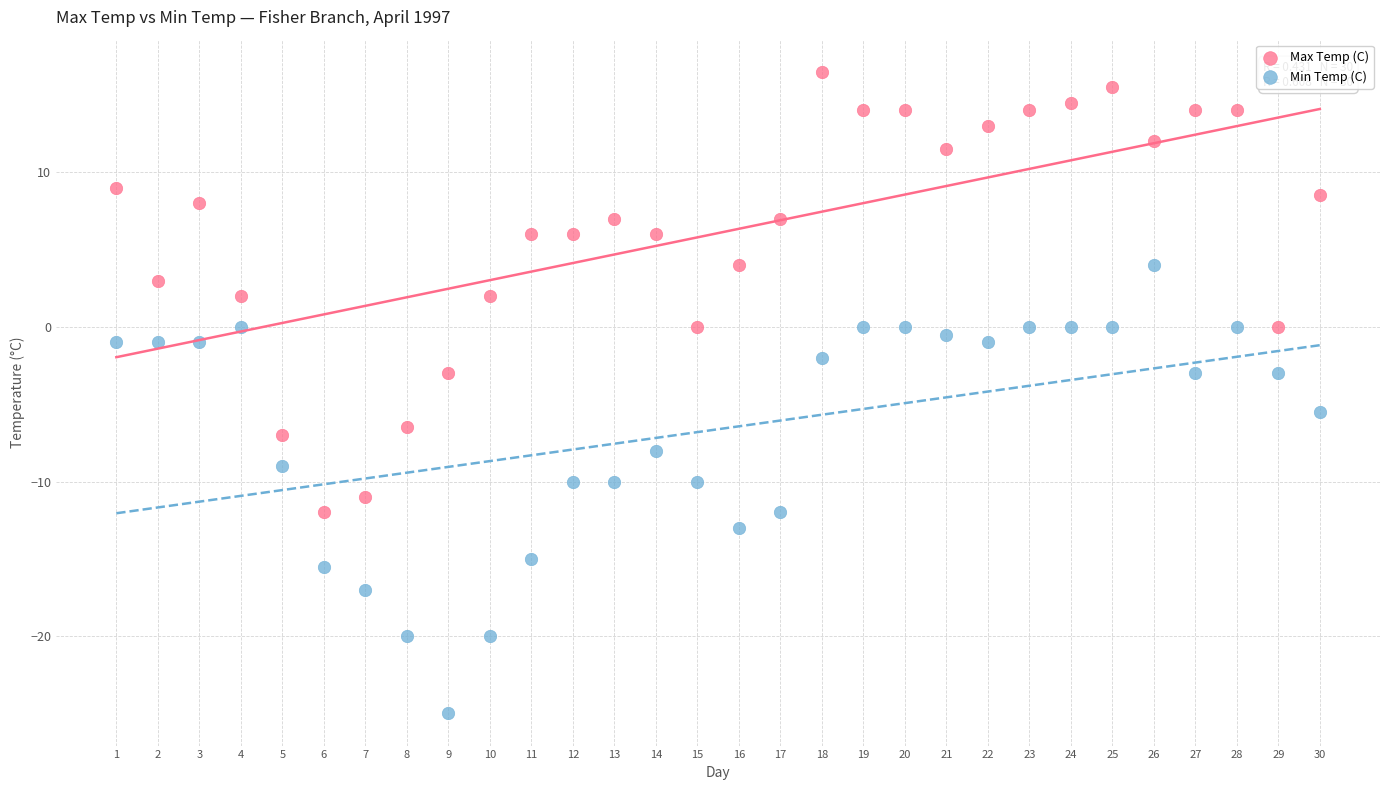

Which series reaches the minimum Y coordinate?

Min Temp (C)